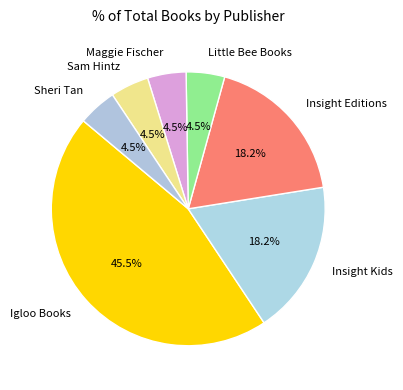

Which slice is the largest?

Igloo Books